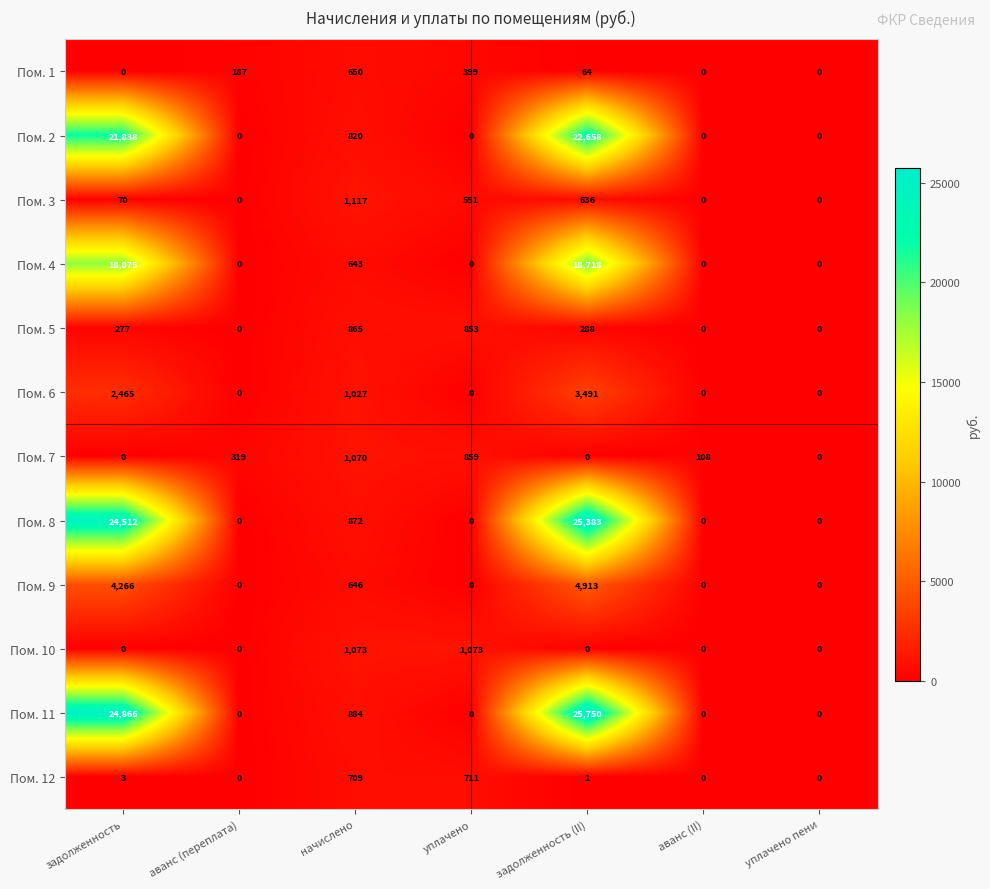

List the series in order of their peak value, lowest first.

Пом. 1, Пом. 12, Пом. 5, Пом. 7, Пом. 10, Пом. 3, Пом. 6, Пом. 9, Пом. 4, Пом. 2, Пом. 8, Пом. 11